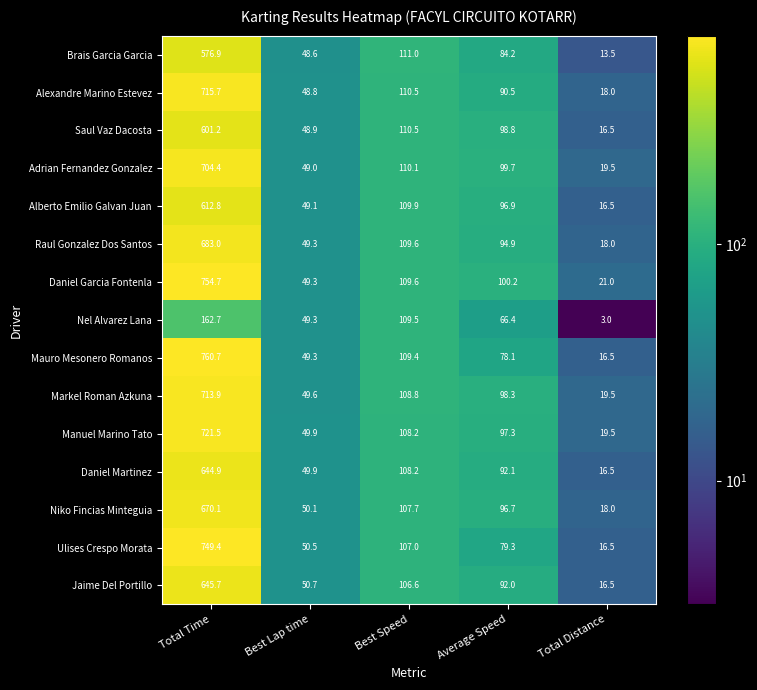

Which category has the highest value across all series?

Total Time